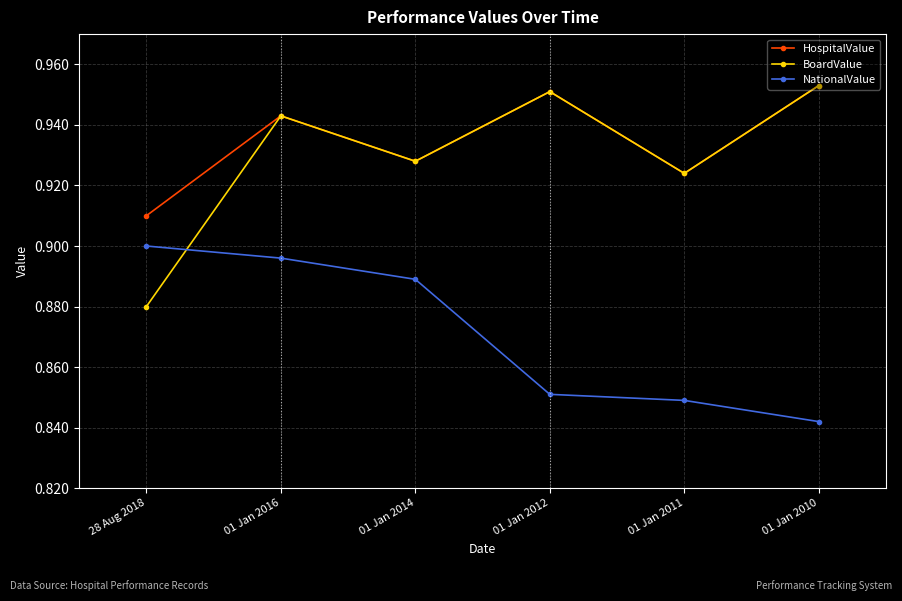

Rank the series at 28 Aug 2018 from highest to lowest value.

HospitalValue, NationalValue, BoardValue